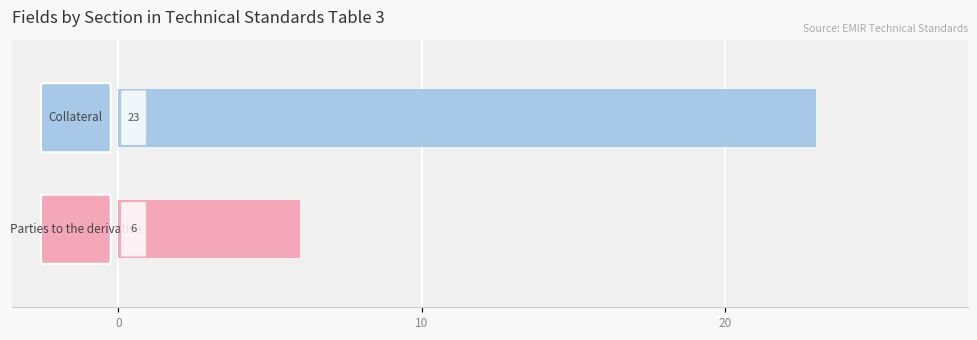

What is the maximum value shown in the chart?

23